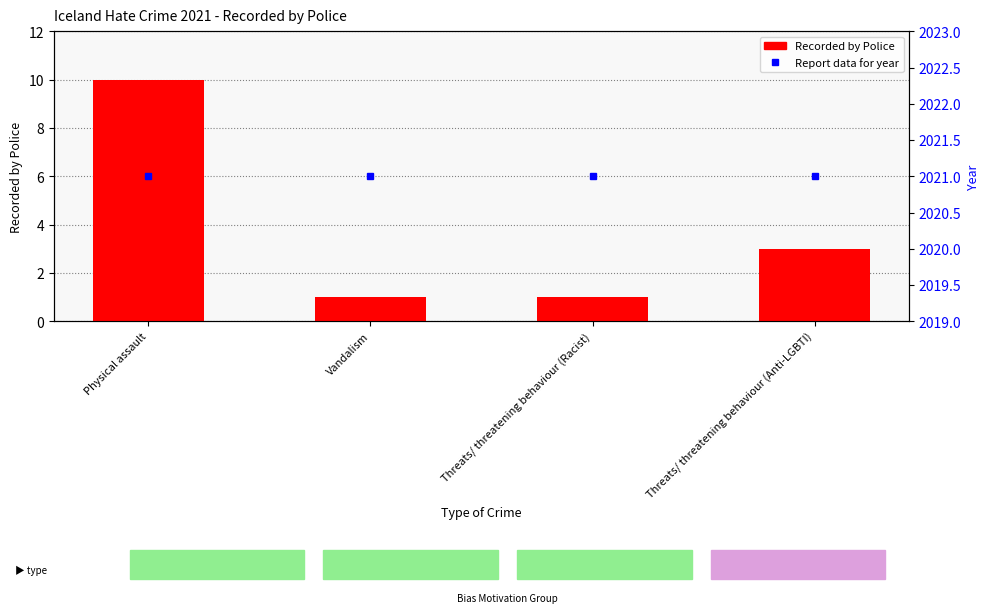

Reading left to right, transcribe all the data shown in this chart.

Recorded by Police: Physical assault=10	Vandalism=1	Threats/ threatening behaviour (Racist)=1	Threats/ threatening behaviour (Anti-LGBTI)=3
Report data for year: Physical assault=2021	Vandalism=2021	Threats/ threatening behaviour (Racist)=2021	Threats/ threatening behaviour (Anti-LGBTI)=2021